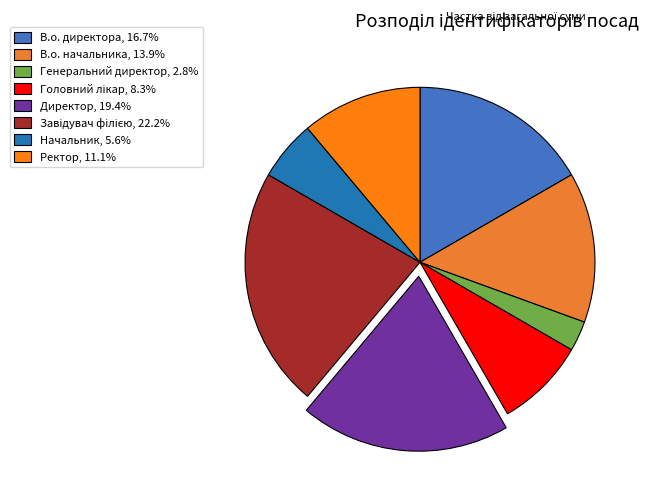

Is there any slice that represents more than half of the pie?

No